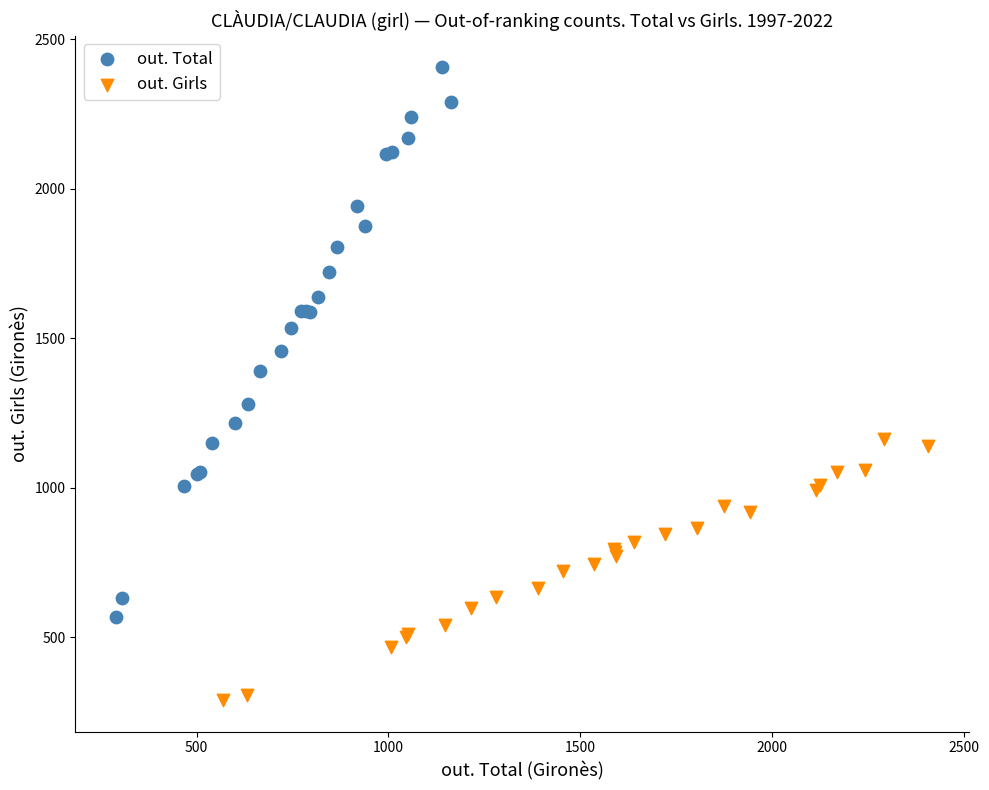

Which series contains the lowest Y value?

out. Girls